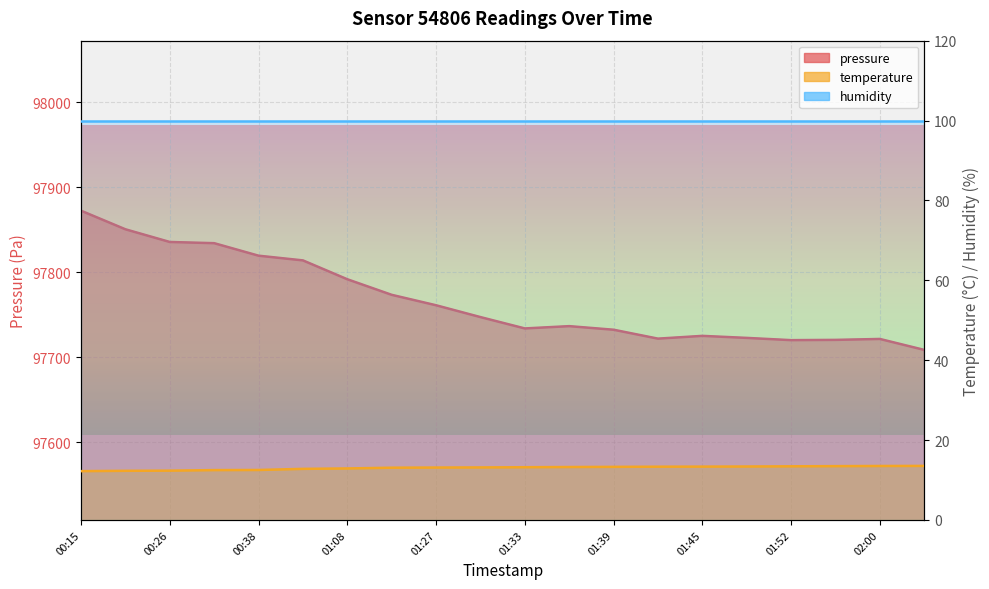

At which category does pressure reach its first local peak?

01:36